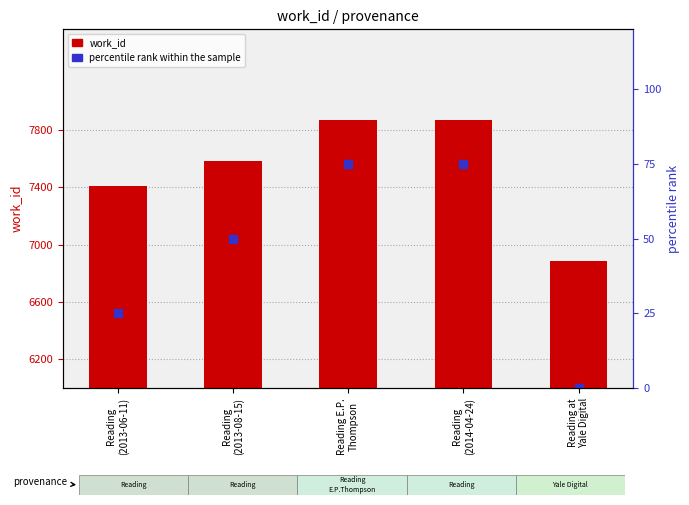

Where is percentile rank within the sample nearest to the value 37?

Reading
(2013-06-11)